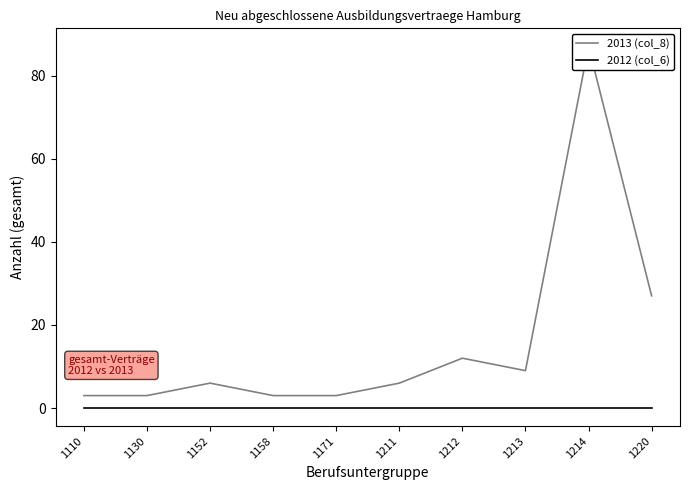

At which category is the sum across all series the highest?

1214